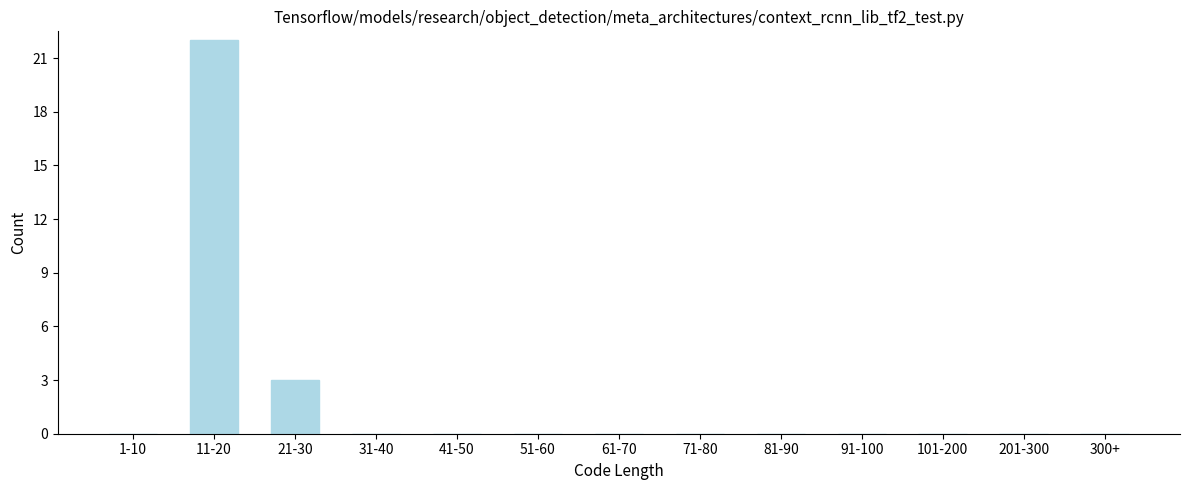

Reading left to right, transcribe all the data shown in this chart.

1-10=0	11-20=22	21-30=3	31-40=0	41-50=0	51-60=0	61-70=0	71-80=0	81-90=0	91-100=0	101-200=0	201-300=0	300+=0